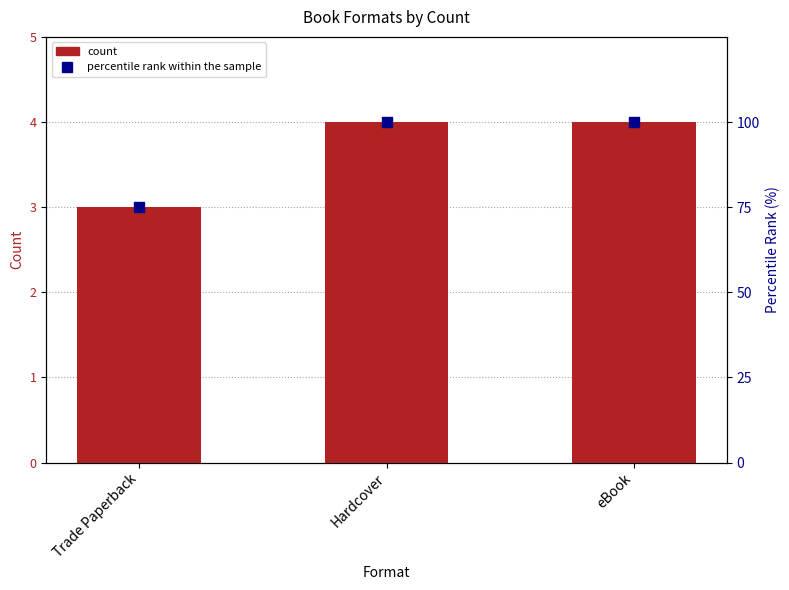

Which series has the largest Y range (max minus min)?

percentile rank within the sample